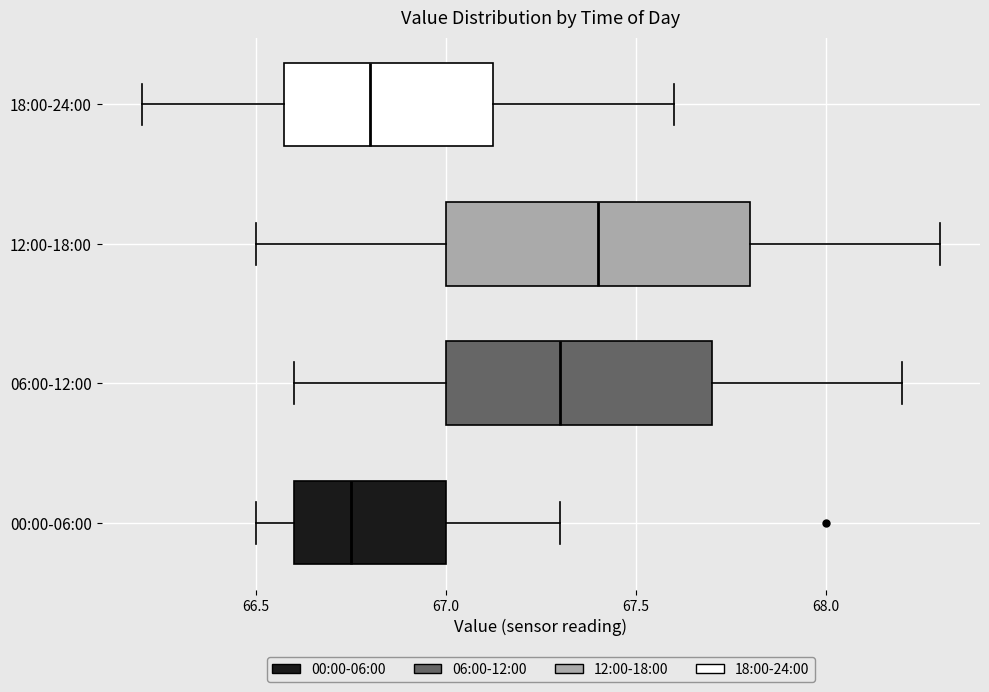

Which box has the furthest to the right median line?

12:00-18:00